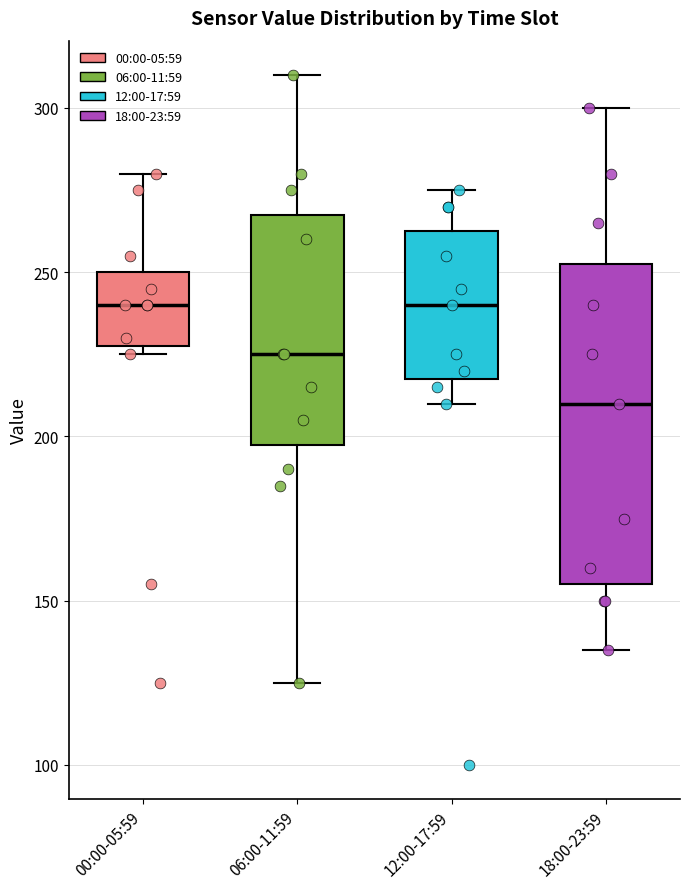

Reading left to right, read every box against the y-axis: the position of its median line, the range the box covers, and the ends of its whiskers. The values are not printed on the chart, so give them approximately, as read against the axis.

00:00-05:59: median 240, box 230 to 250, whiskers 225 to 280
06:00-11:59: median 225, box 200 to 270, whiskers 125 to 310
12:00-17:59: median 240, box 220 to 265, whiskers 210 to 275
18:00-23:59: median 210, box 155 to 255, whiskers 135 to 300